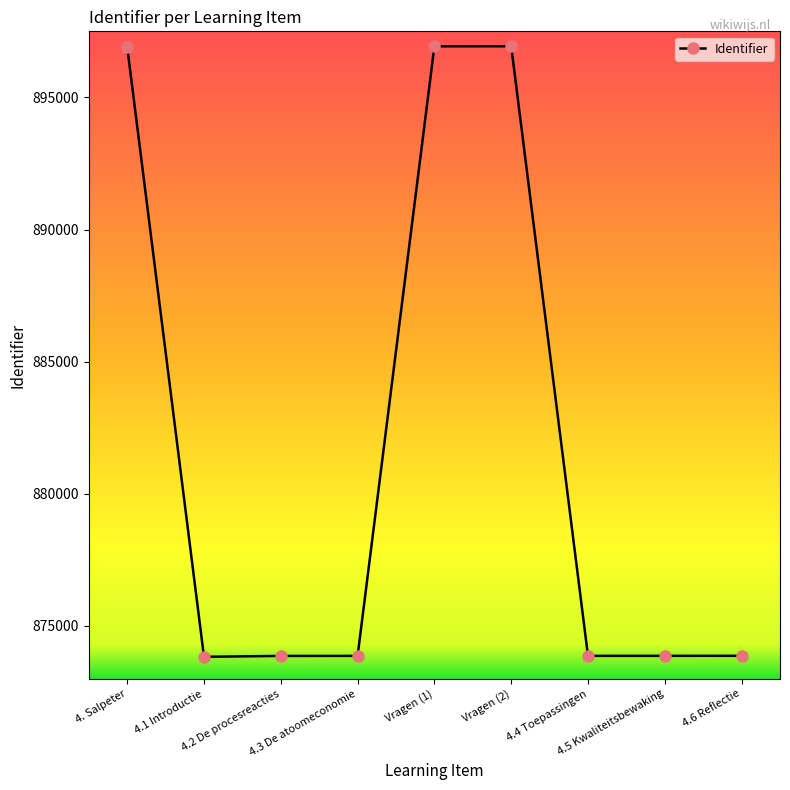

True or false: the data has more than 2 interior local peaks.

False